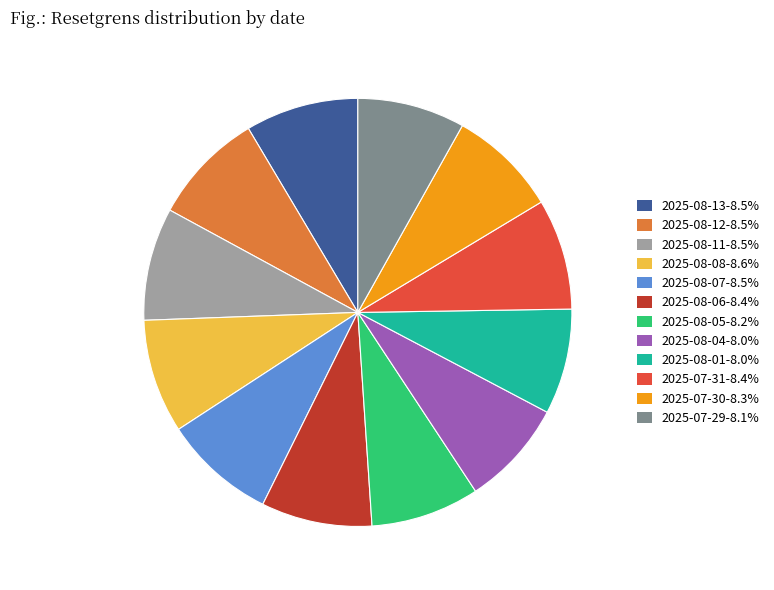

Is the sum of 2025-08-06-8.4% and 2025-08-05-8.2% greater than half?

No